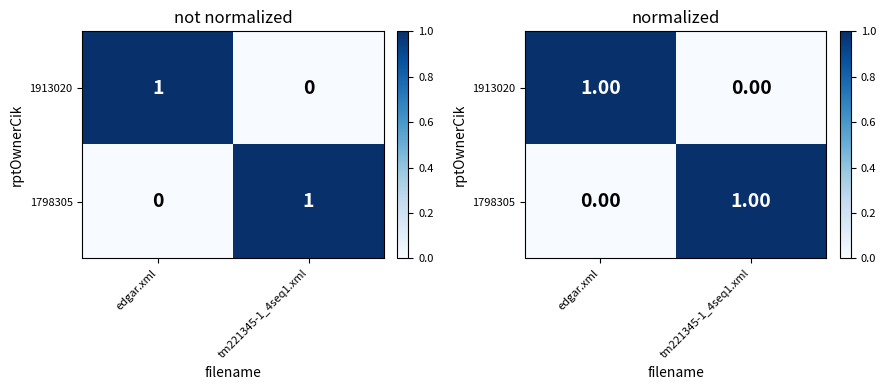

Between tm221345-1_4seq1.xml and edgar.xml, which is larger?

edgar.xml